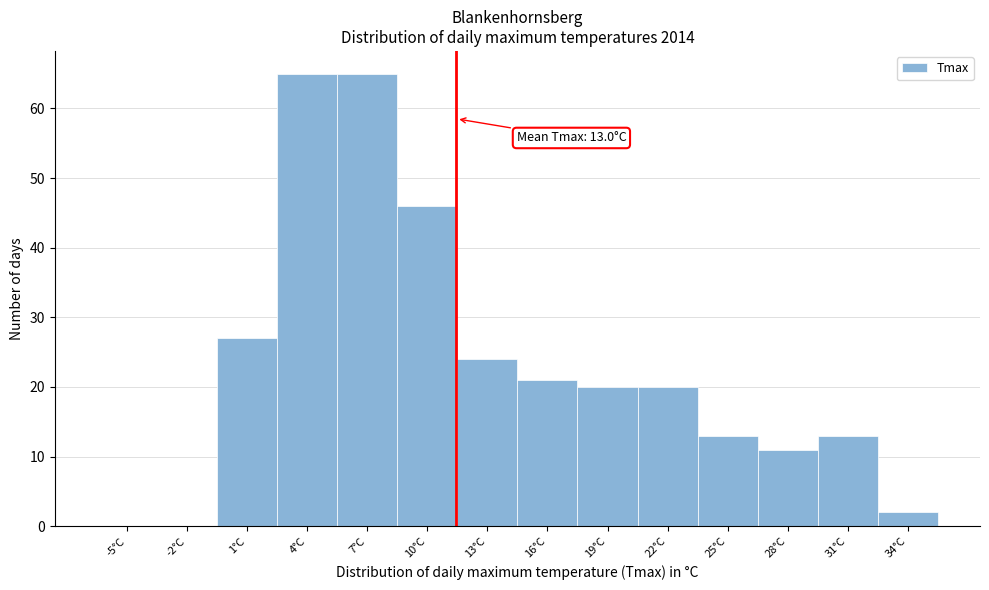

Reading left to right, extract all data points from this chart.

-5°C=0	-2°C=0	1°C=27	4°C=65	7°C=65	10°C=46	13°C=24	16°C=21	19°C=20	22°C=20	25°C=13	28°C=11	31°C=13	34°C=2